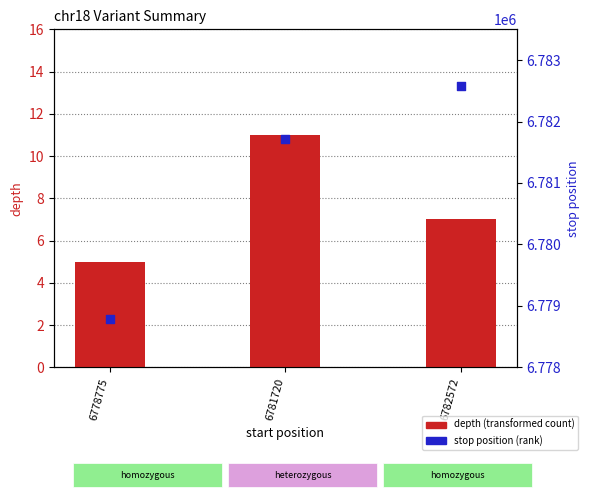

Is the value of depth (transformed count) at 6778775 greater than the value of stop position at 6778775?

No